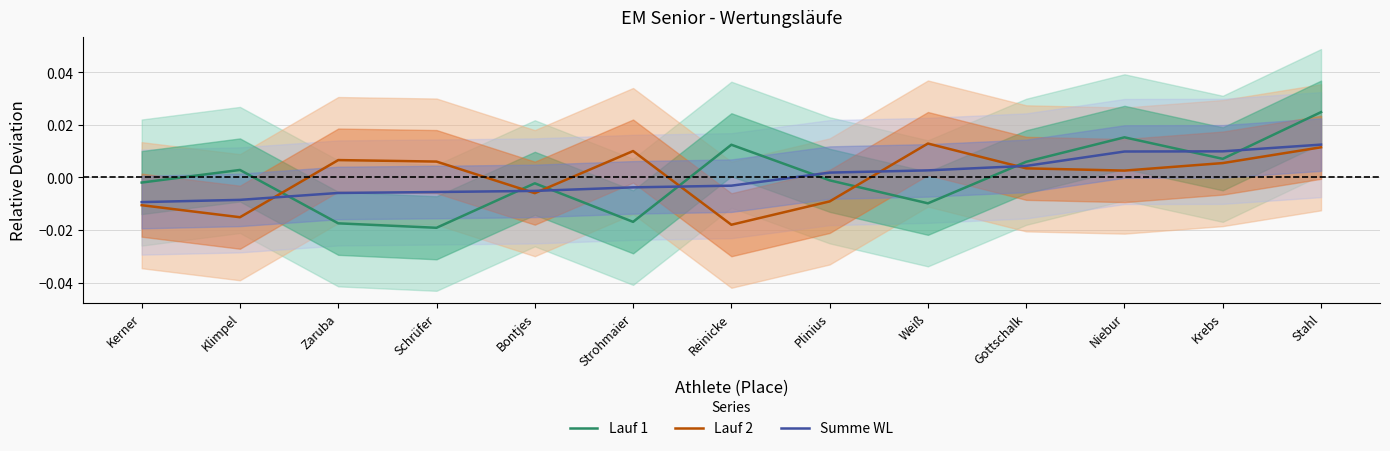

Reading left to right, what are all the values shown in this chart?

Lauf 1: Kerner=-0.0	Klimpel=0.0	Zaruba=-0.0	Schrüfer=-0.0	Bontjes=-0.0	Strohmaier=-0.0	Reinicke=0.0	Plinius=-0.0	Weiß=-0.0	Gottschalk=0.0	Niebur=0.0	Krebs=0.0	Stahl=0.0
Lauf 2: Kerner=-0.0	Klimpel=-0.0	Zaruba=0.0	Schrüfer=0.0	Bontjes=-0.0	Strohmaier=0.0	Reinicke=-0.0	Plinius=-0.0	Weiß=0.0	Gottschalk=0.0	Niebur=0.0	Krebs=0.0	Stahl=0.0
Summe WL: Kerner=-0.0	Klimpel=-0.0	Zaruba=-0.0	Schrüfer=-0.0	Bontjes=-0.0	Strohmaier=-0.0	Reinicke=-0.0	Plinius=0.0	Weiß=0.0	Gottschalk=0.0	Niebur=0.0	Krebs=0.0	Stahl=0.0